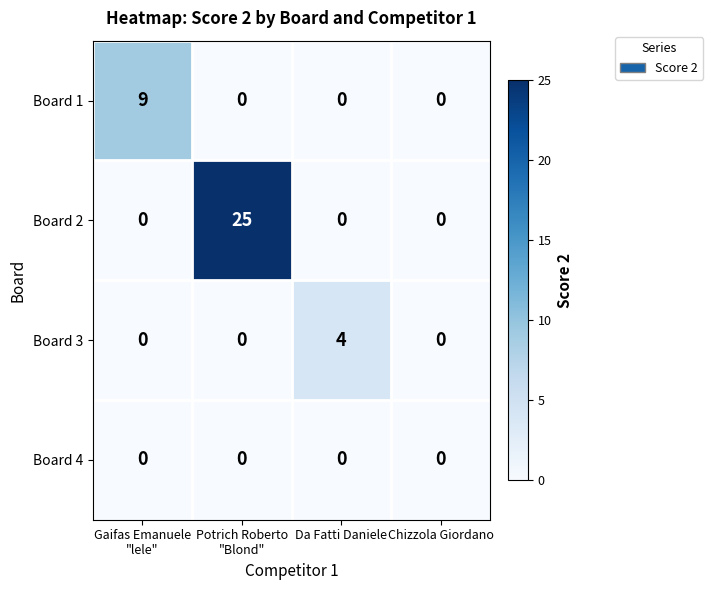

Which series has the largest range (max minus min)?

Board 2